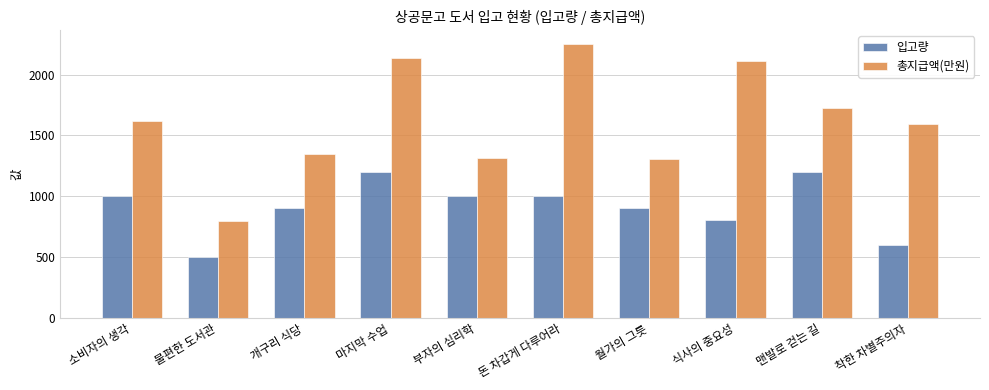

Are the bars horizontal?

No